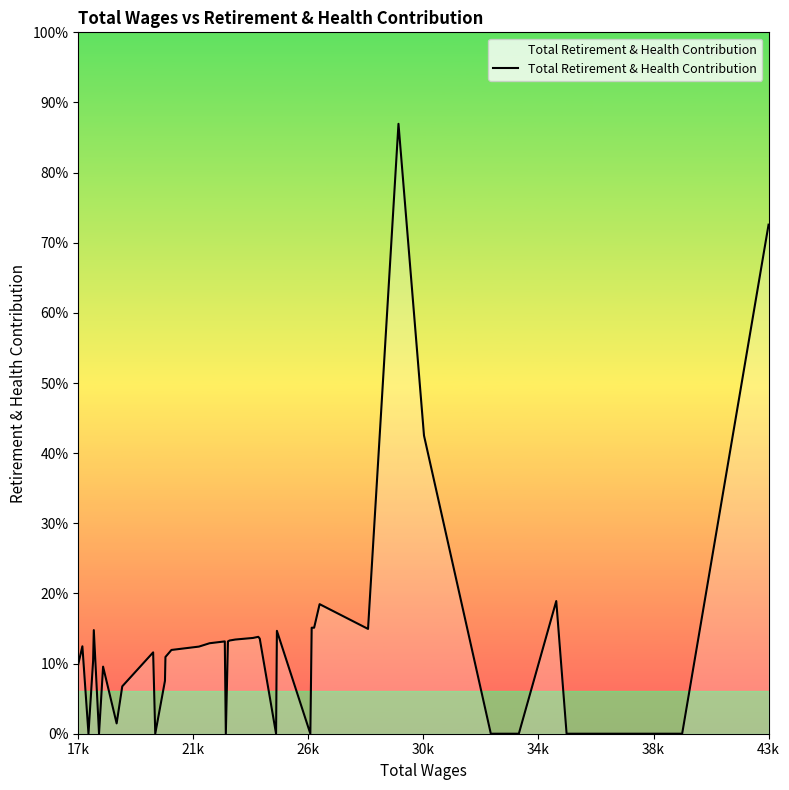

Does the chart display data point markers on the line(s)?

No